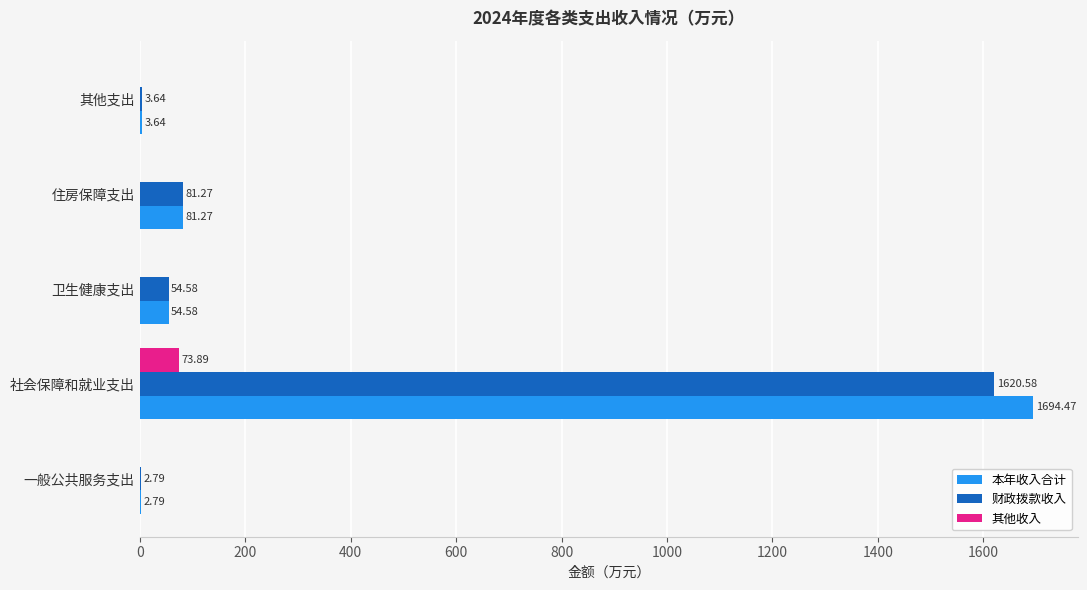

How many values in the 其他收入 series exceed 0?

1